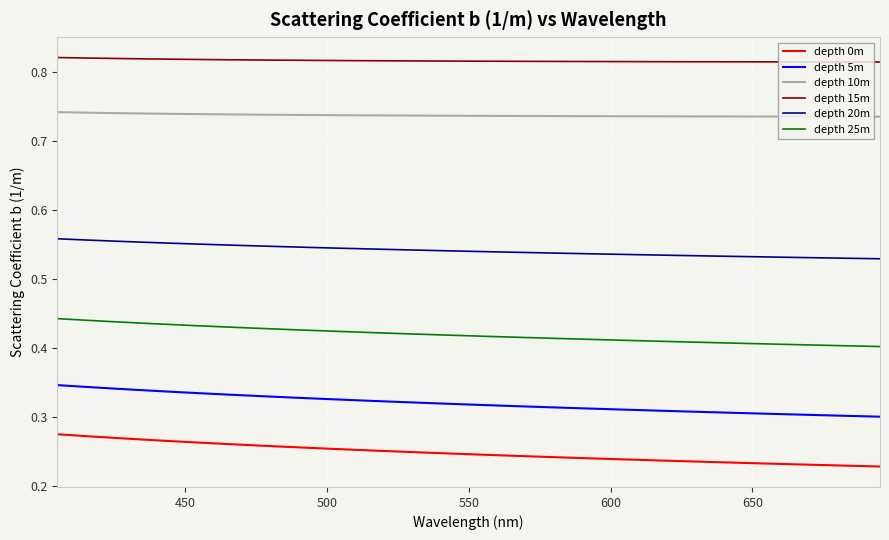

Which series has the largest range (max minus min)?

depth 0m